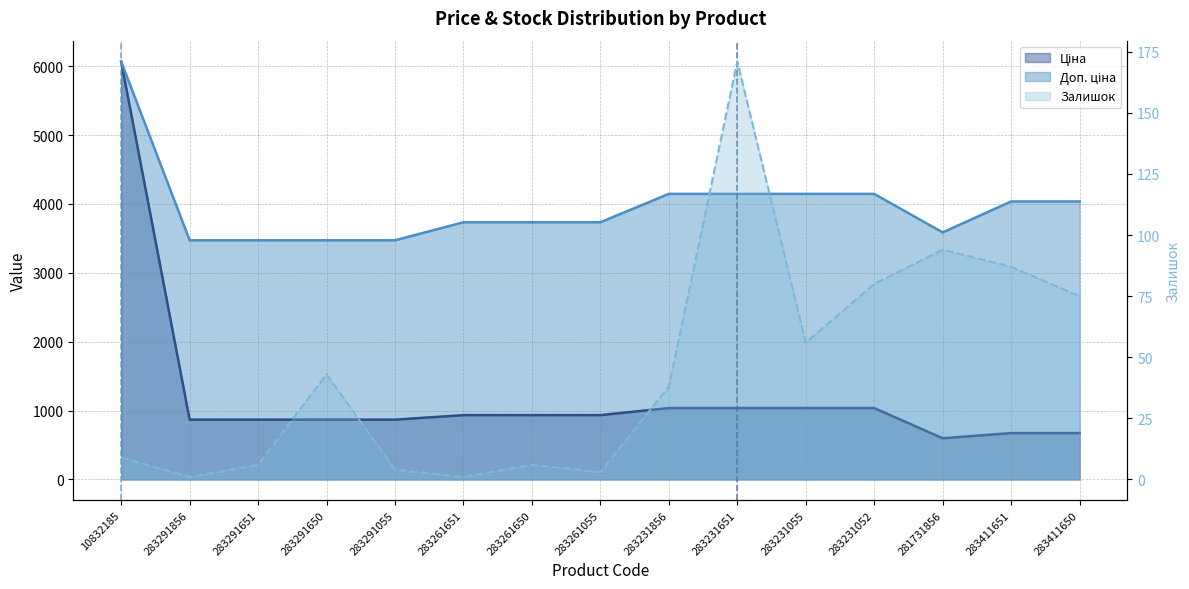

What is the difference between the highest and lowest values at 283291650?

3429.1